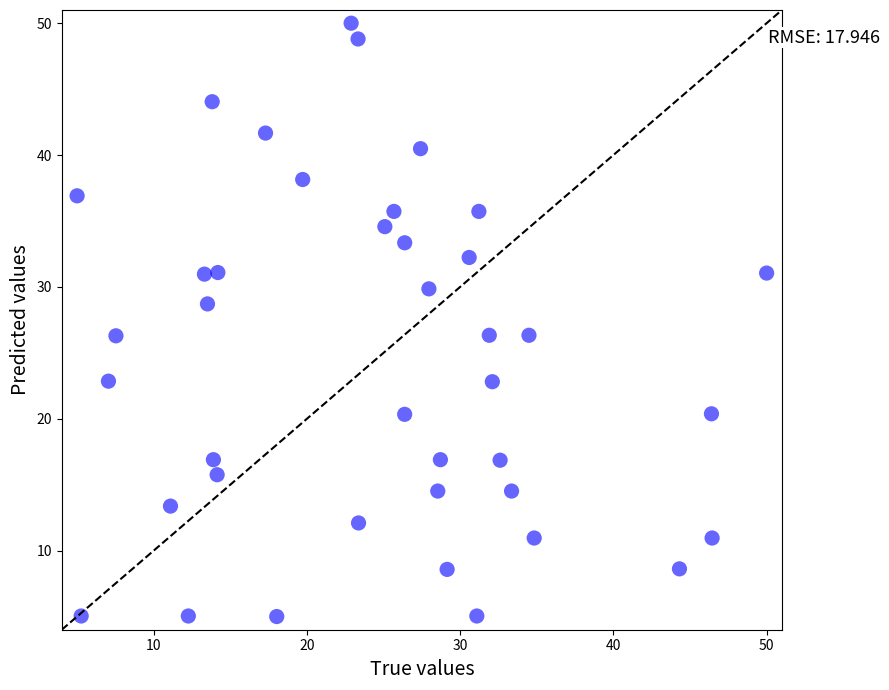

What is the range of Y values (max minus min)?

45.0